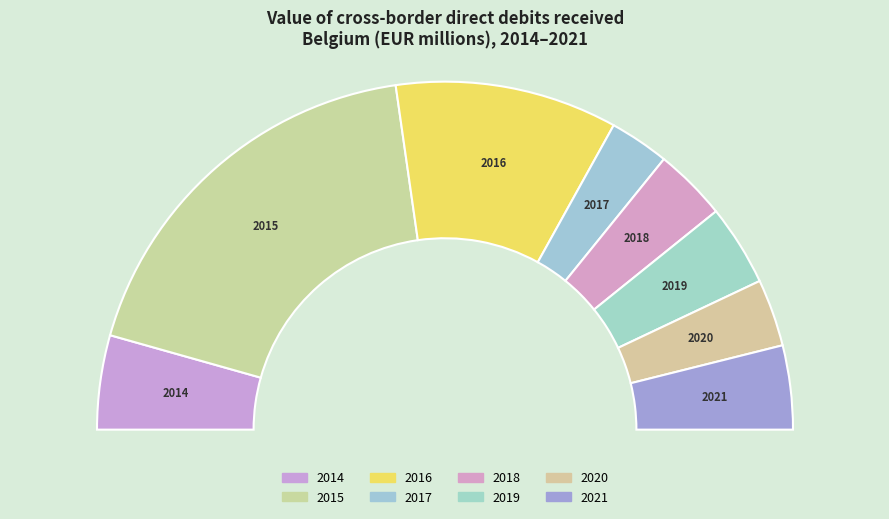

To the nearest percent, what percentage of the pie is 2020?

6%